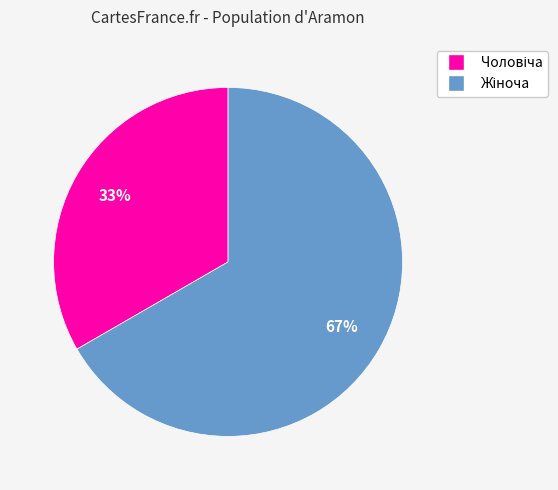

To the nearest percent, what is the average slice percentage?

50%